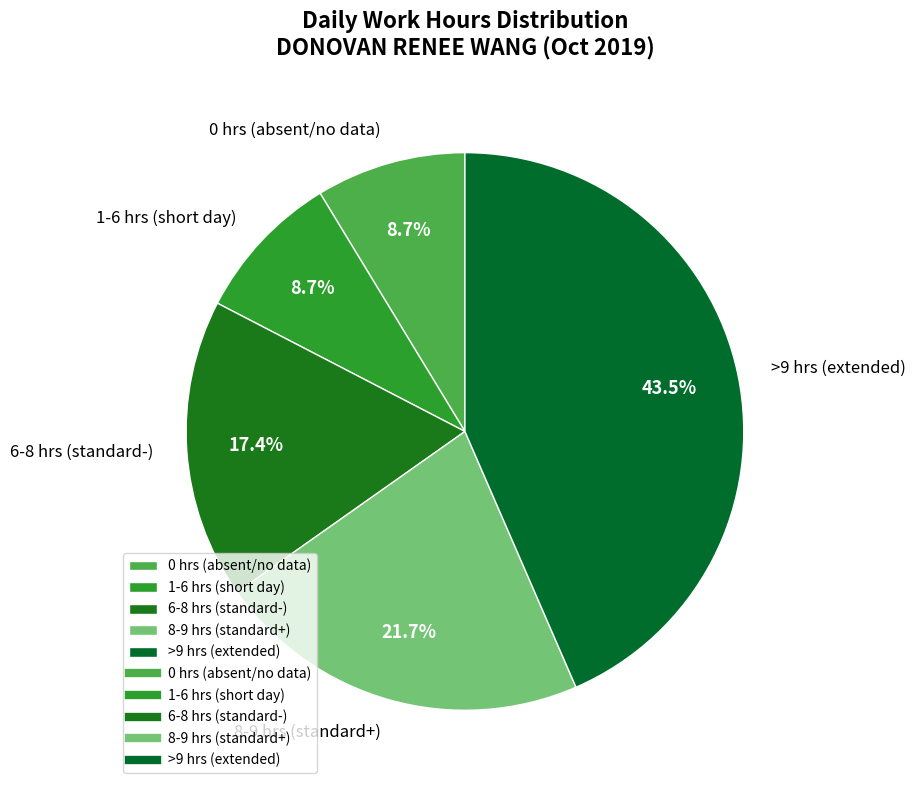

What percentage do >9 hrs (extended) and 0 hrs (absent/no data) together represent?

52.2%